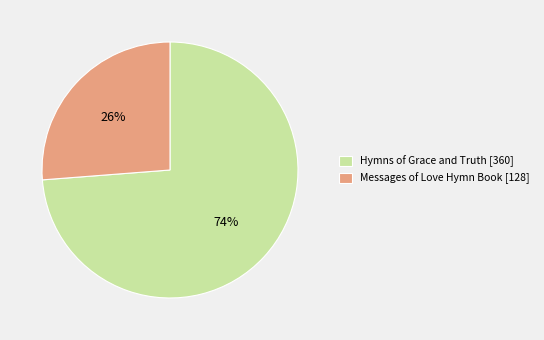

Is it true that Hymns of Grace and Truth is 74% of the pie?

True